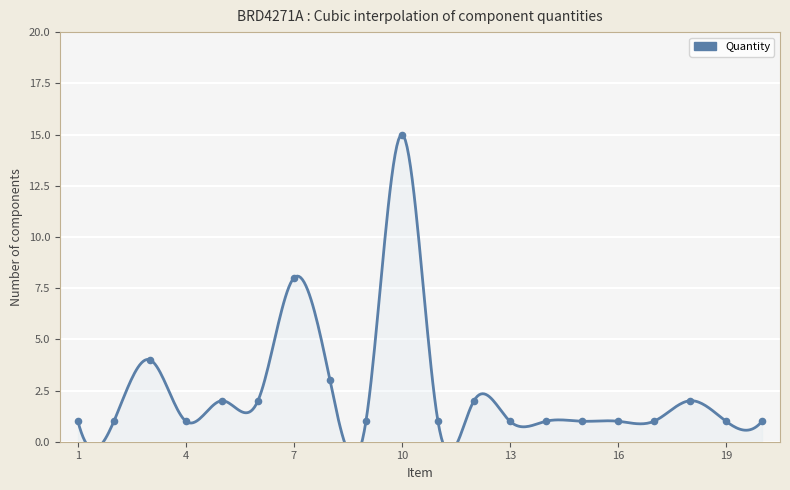

Between 19 and 20, which is larger?

19